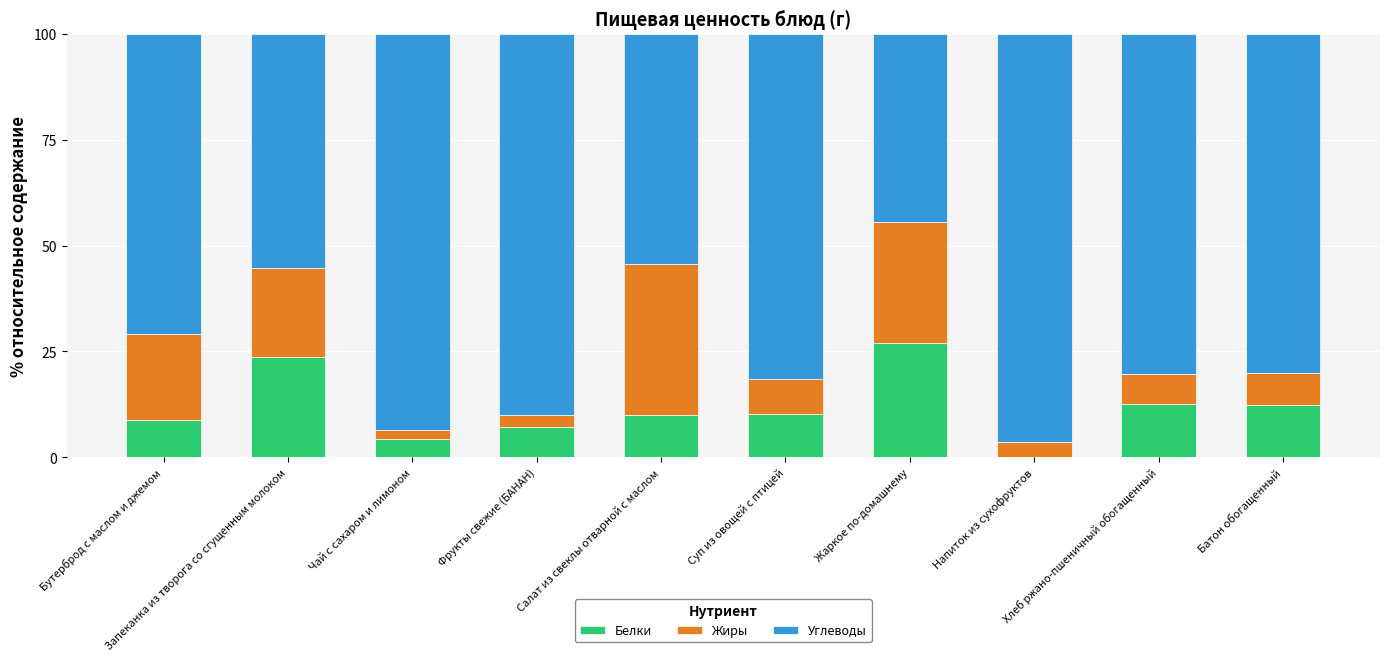

How many distinct data groups are displayed?

3